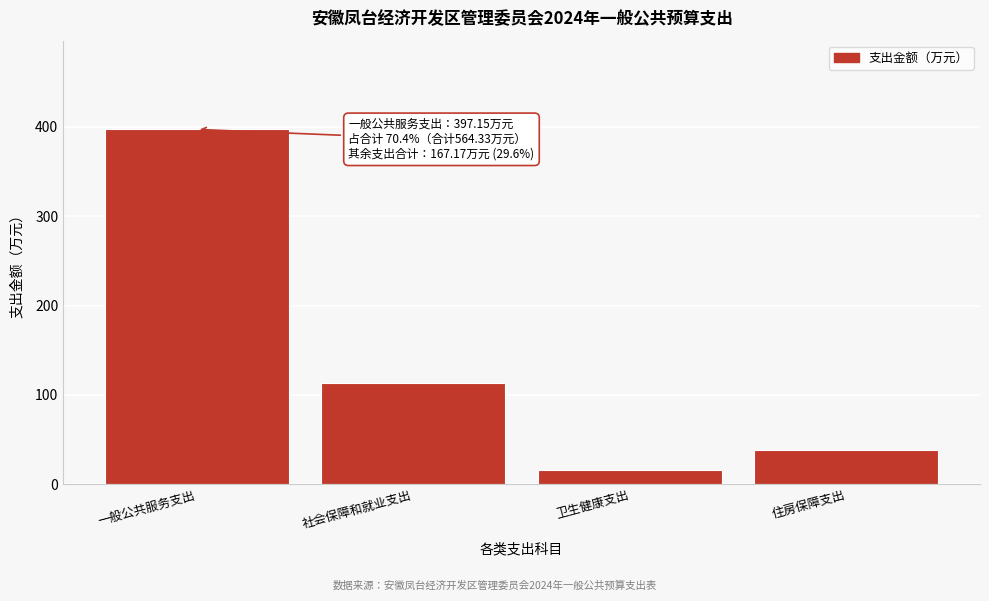

Reading left to right, transcribe all the data shown in this chart.

397.2	113.5	15.7	37.9